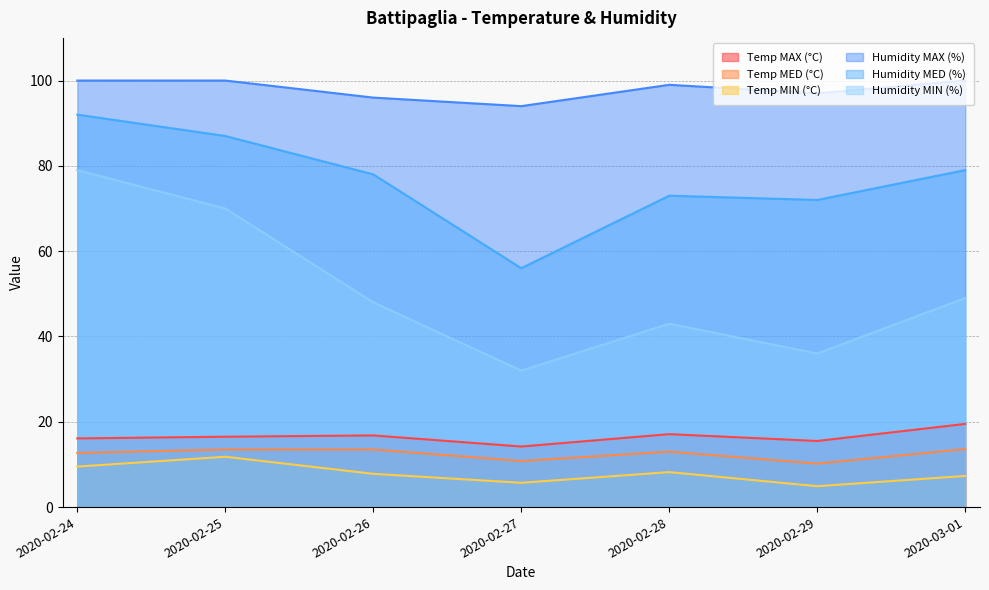

What is the label of the 1st point from the left?

2020-02-24